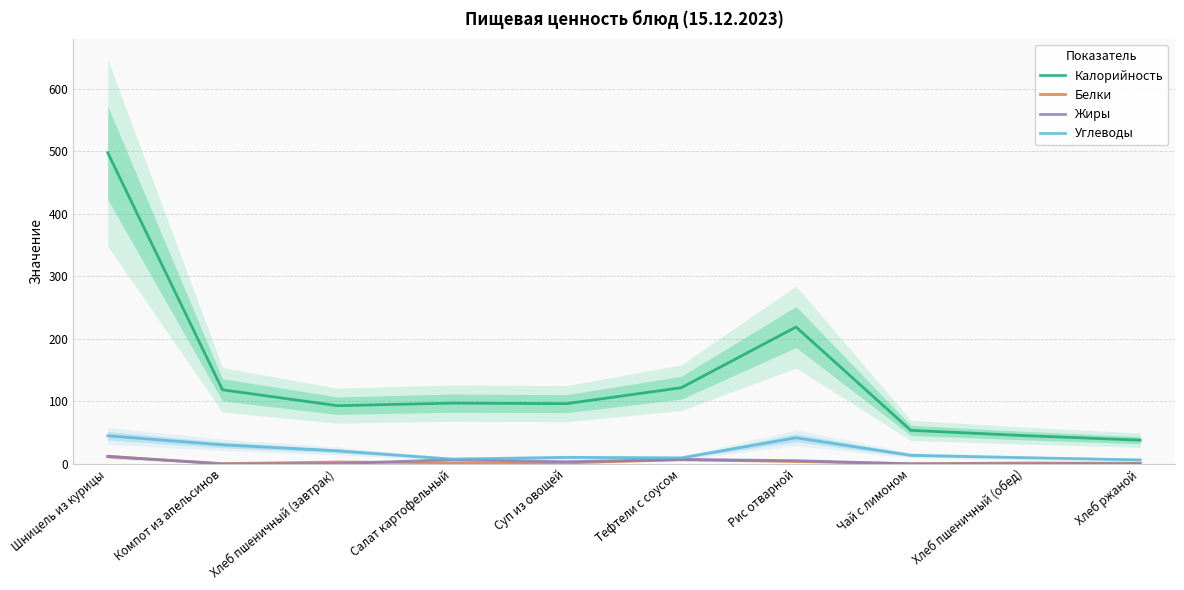

Where is the first local minimum for Жиры?

Компот из апельсинов